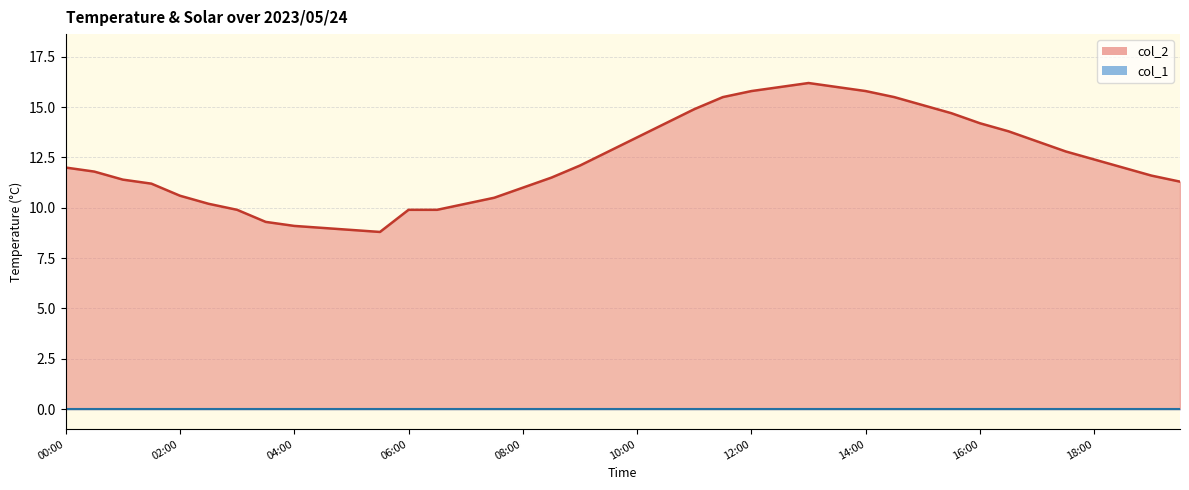

The chart shows a value of 16.0 at 27. True or false?

True